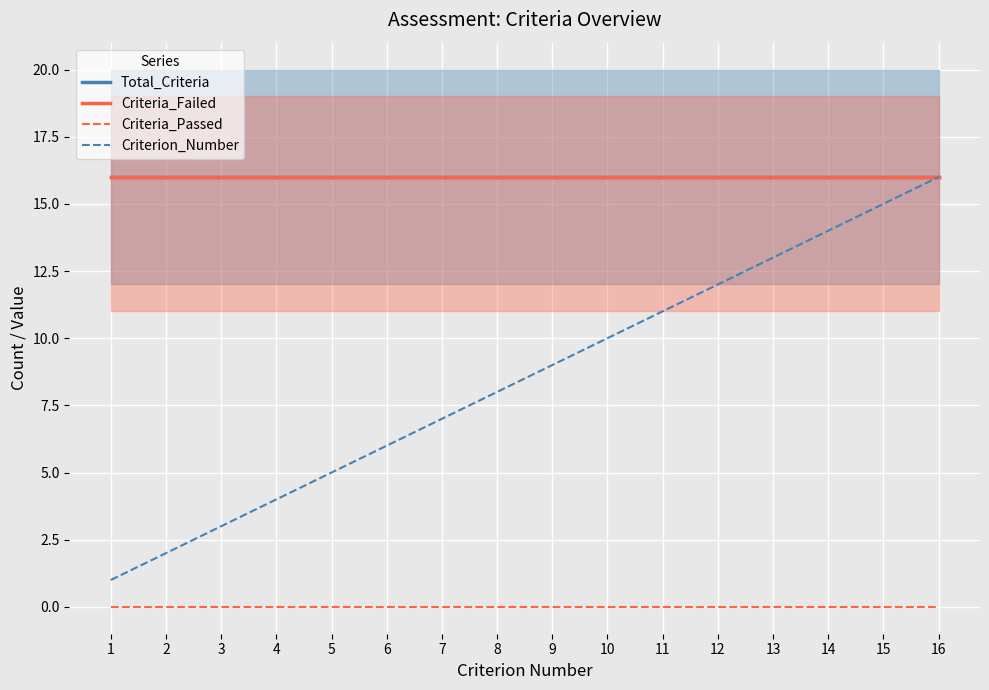

What is the total value across all series at 7?

39